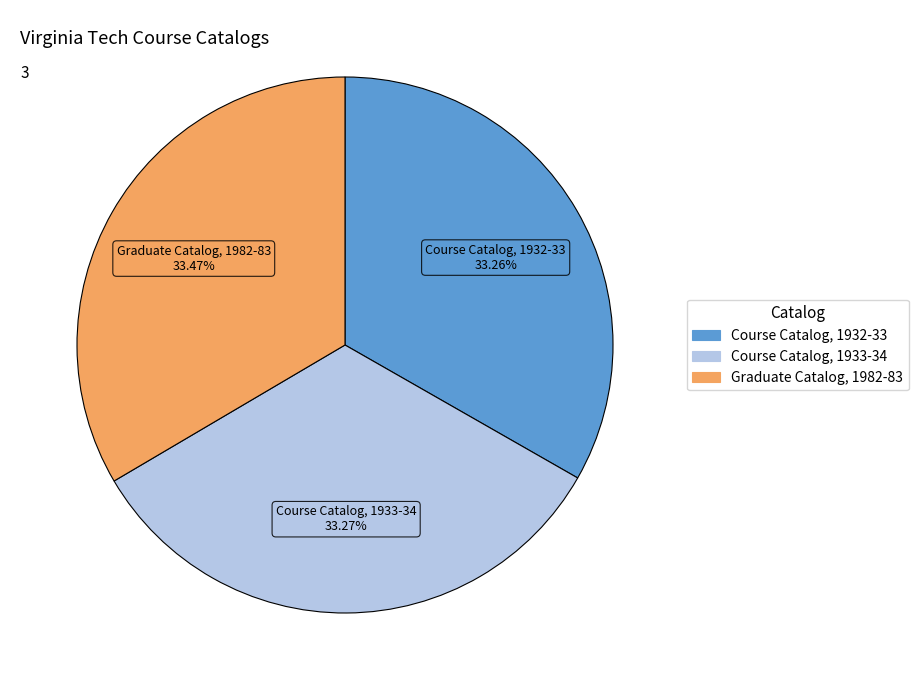

What is the ratio of the value at Course Catalog, 1932-33 to the value at Graduate Catalog, 1982-83?

1.0